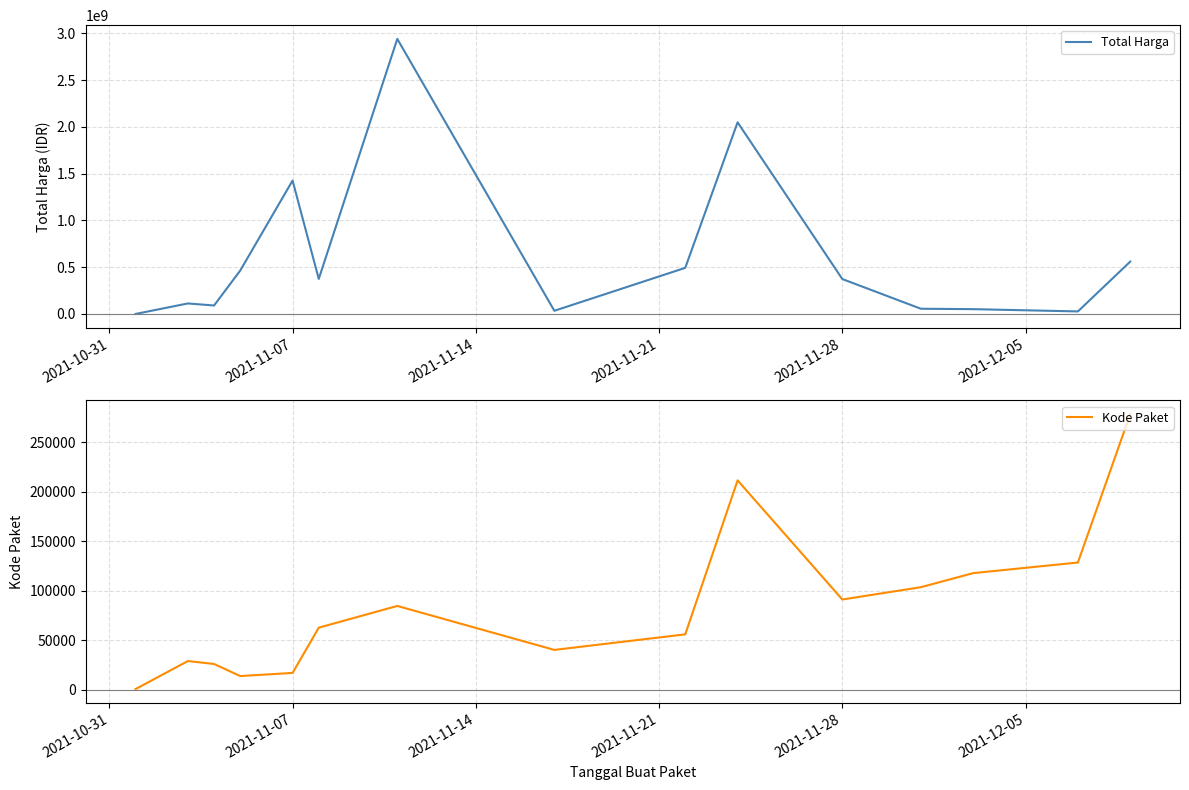

True or false: Kode Paket and Total Harga cross at least once.

False